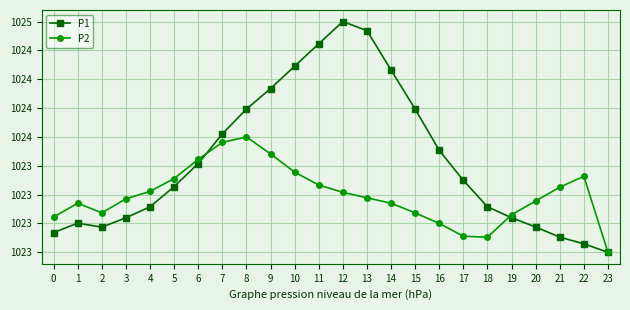

How many interior local peaks does the P2 series have?

3